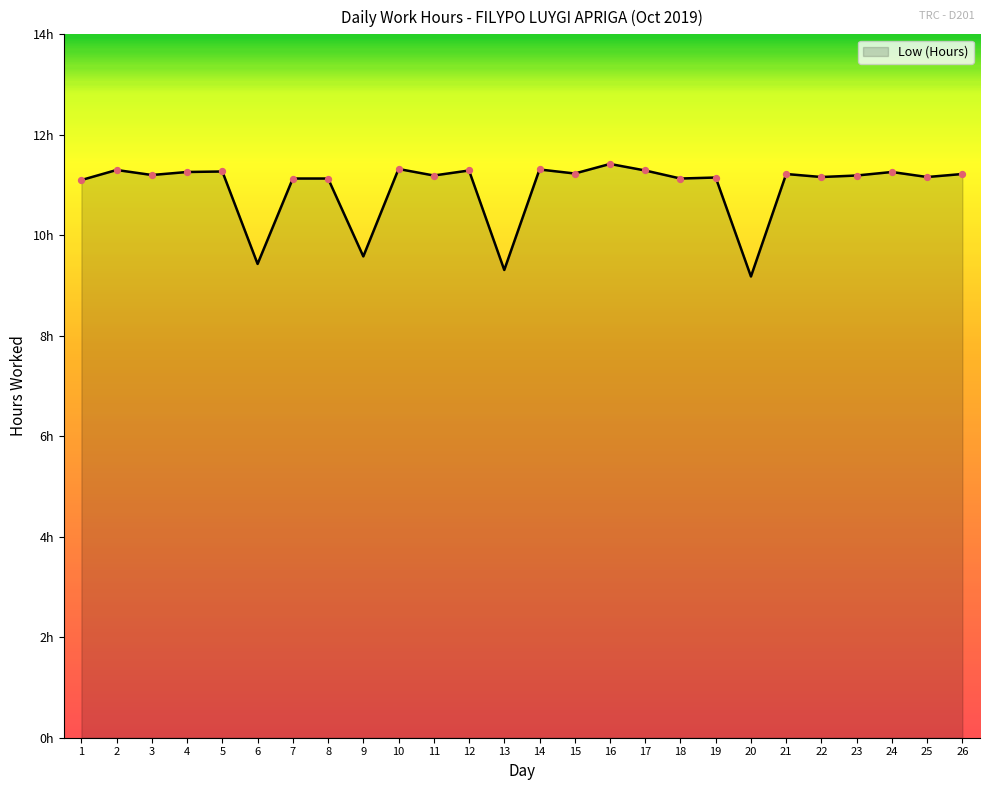

Approximately how many times larger is the value at 24 compared to 9?

1.2